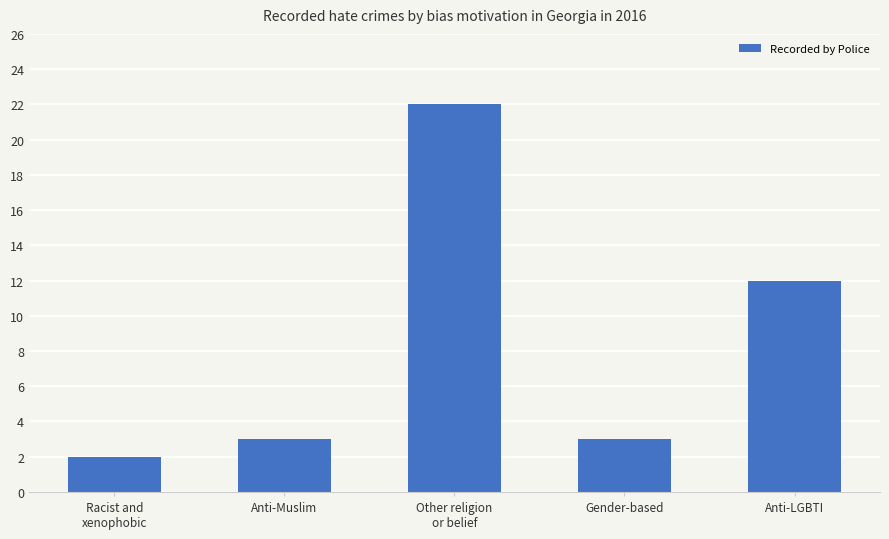

The chart shows a value of 3 at Gender-based. True or false?

True